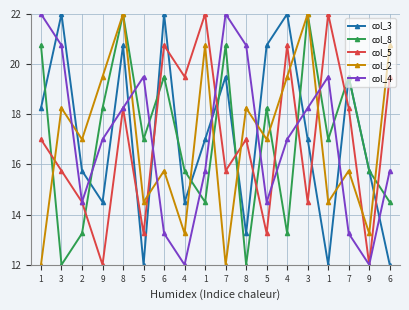

What is the difference between the maximum and minimum values in the col_2 series?

10.0